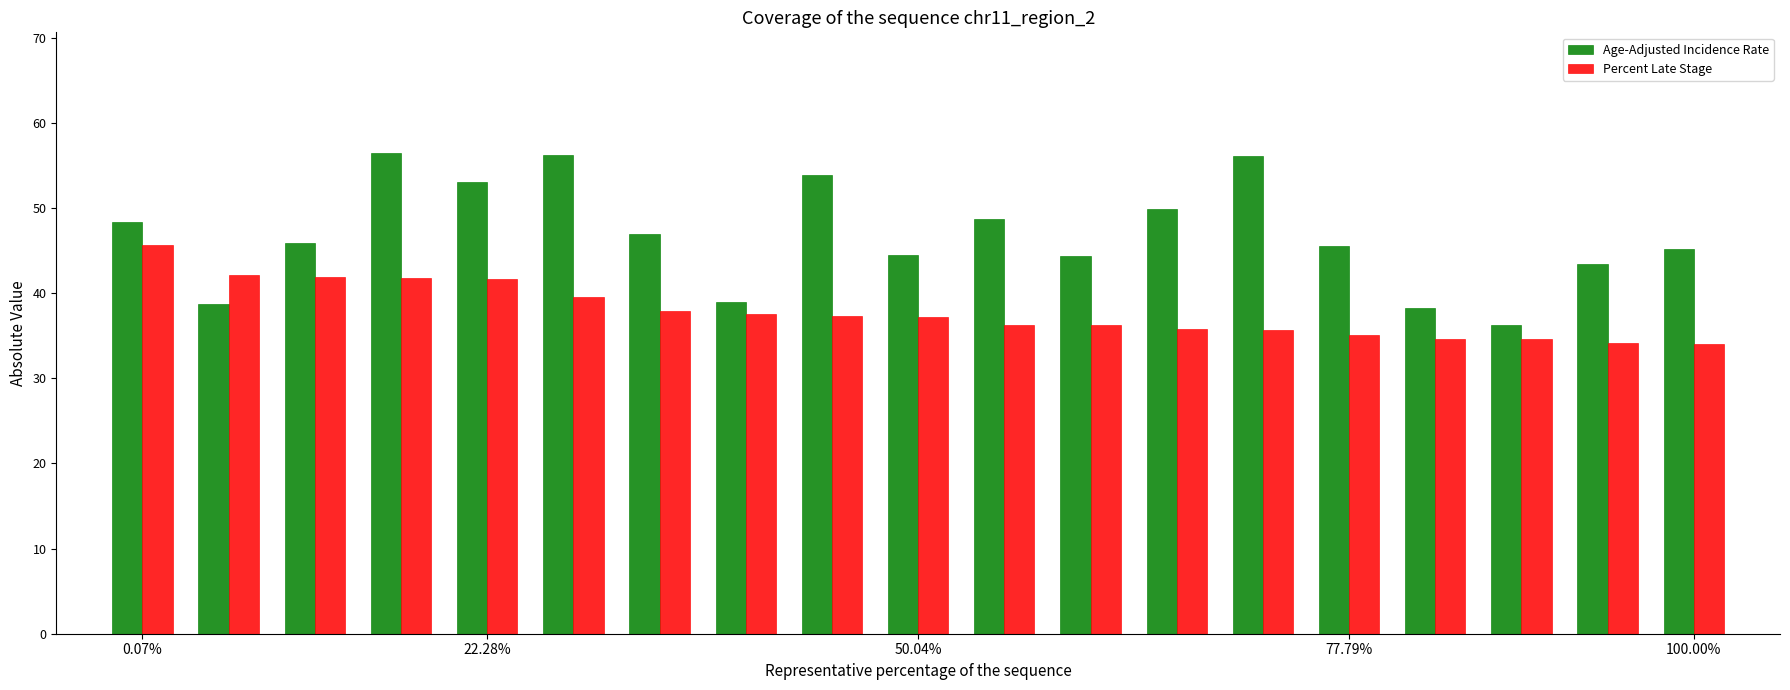

List the series in order of their peak value, lowest first.

Percent Late Stage, Age-Adjusted Incidence Rate